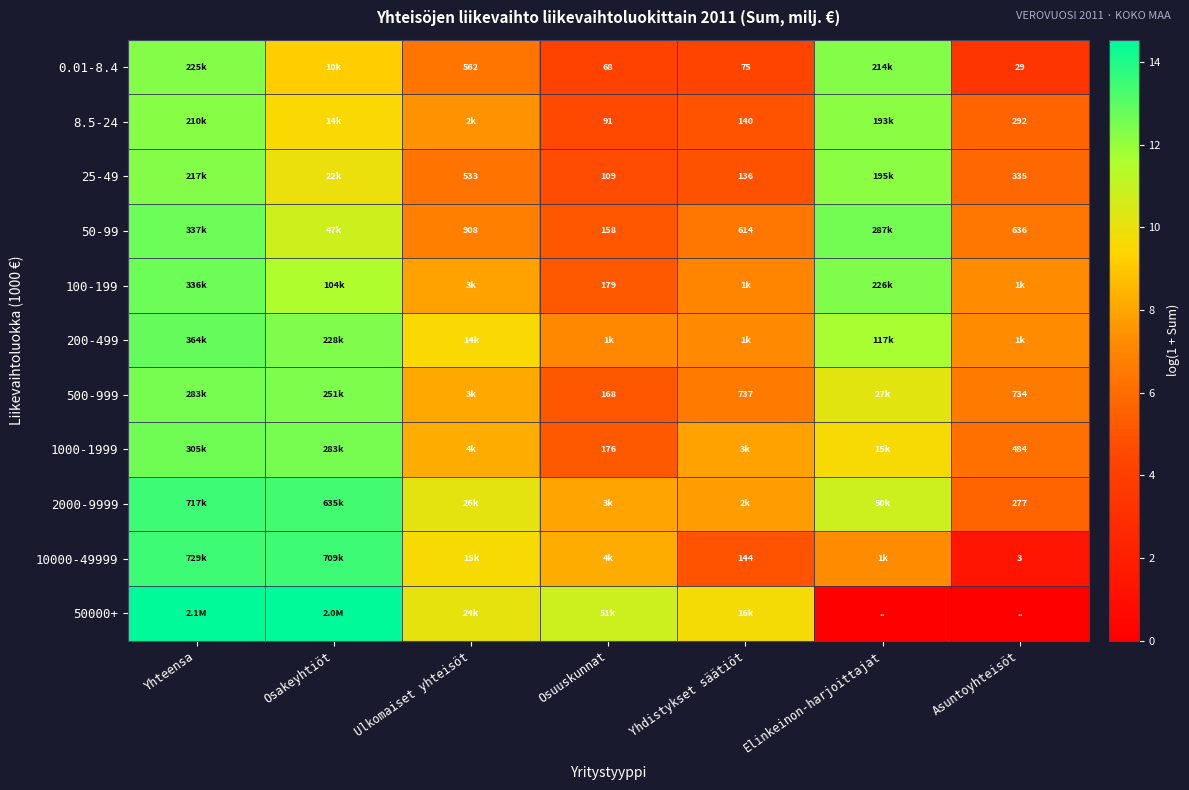

At how many categories does at least one series exceed 9?

6